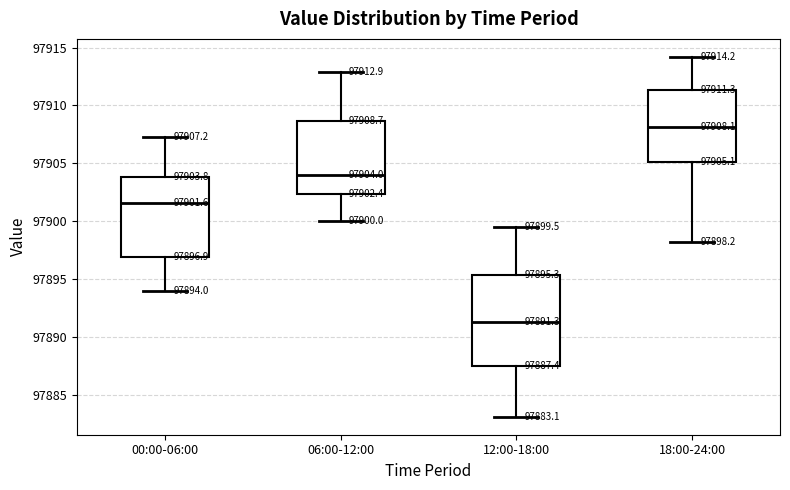

Which box is the tallest, from its lower edge to its upper edge?

12:00-18:00